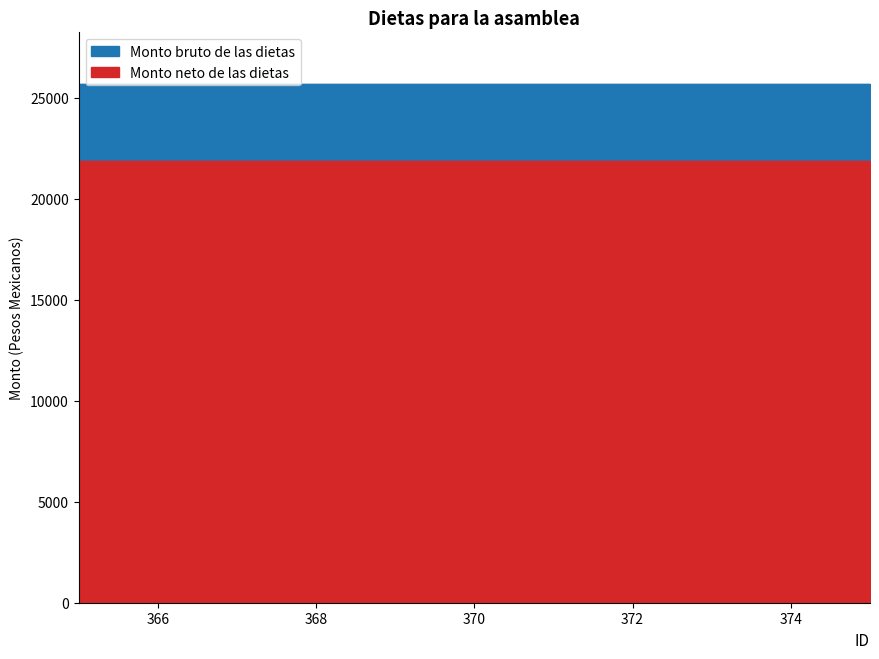

How many categories are shown in the chart?

11